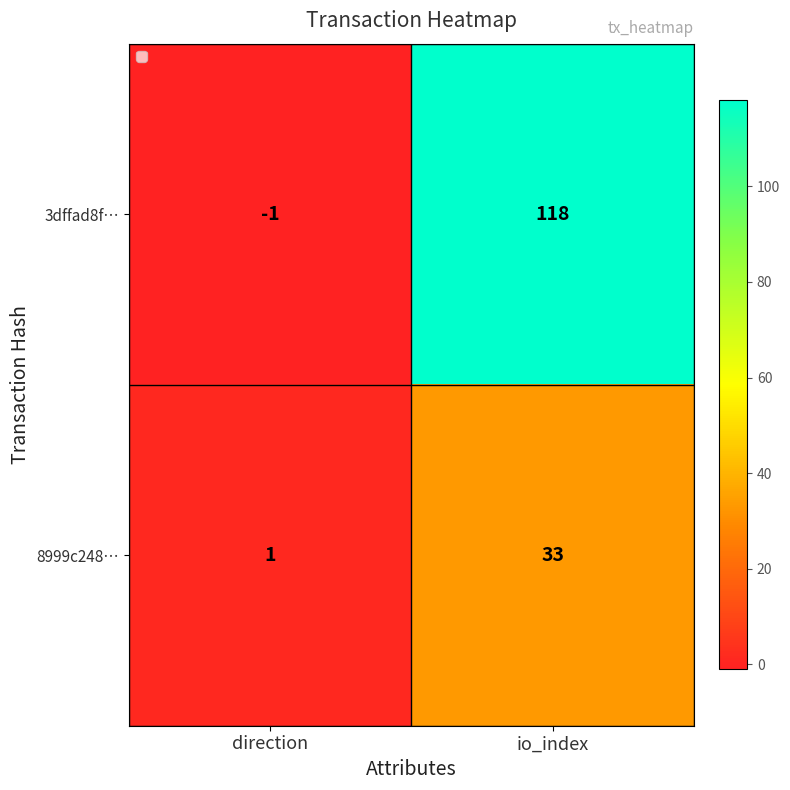

Count the number of data series in this chart.

2